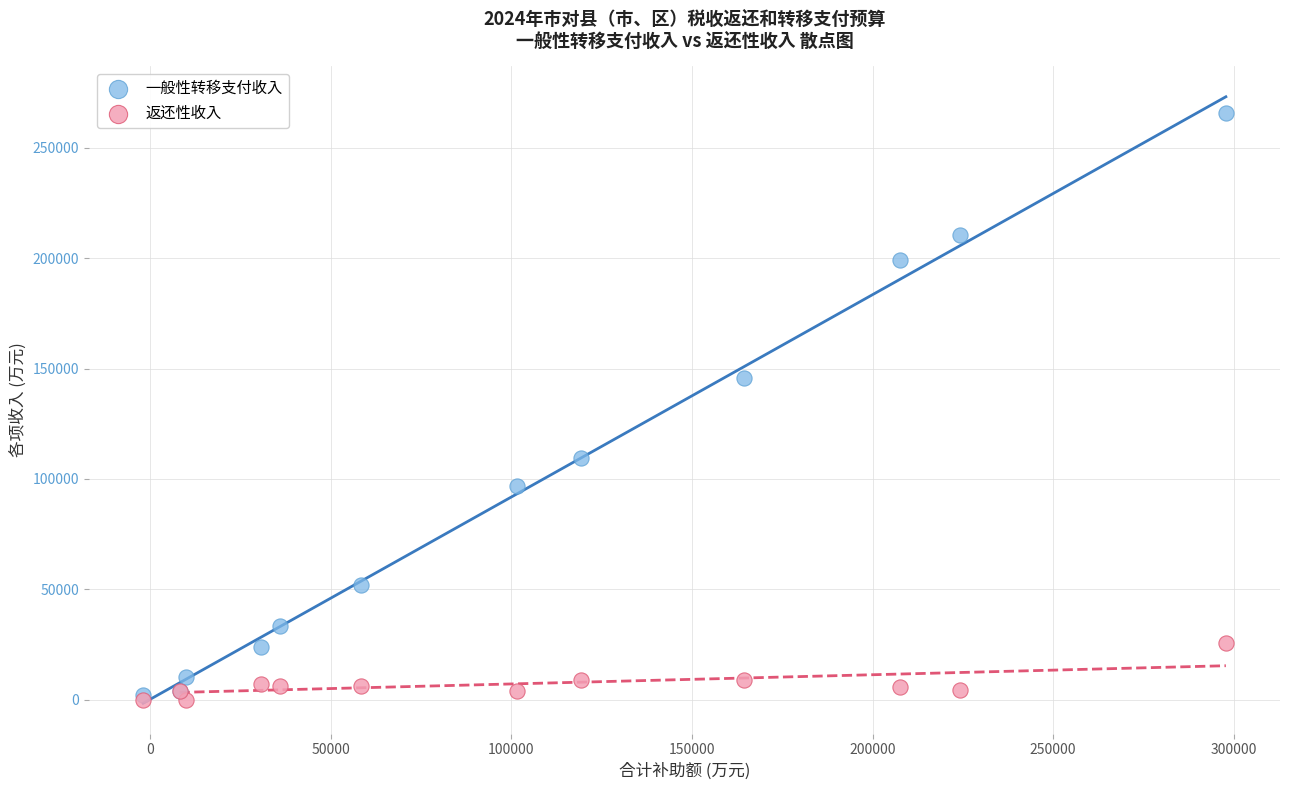

In the 一般性转移支付收入 series, what Y value is closest to 133887?

145580